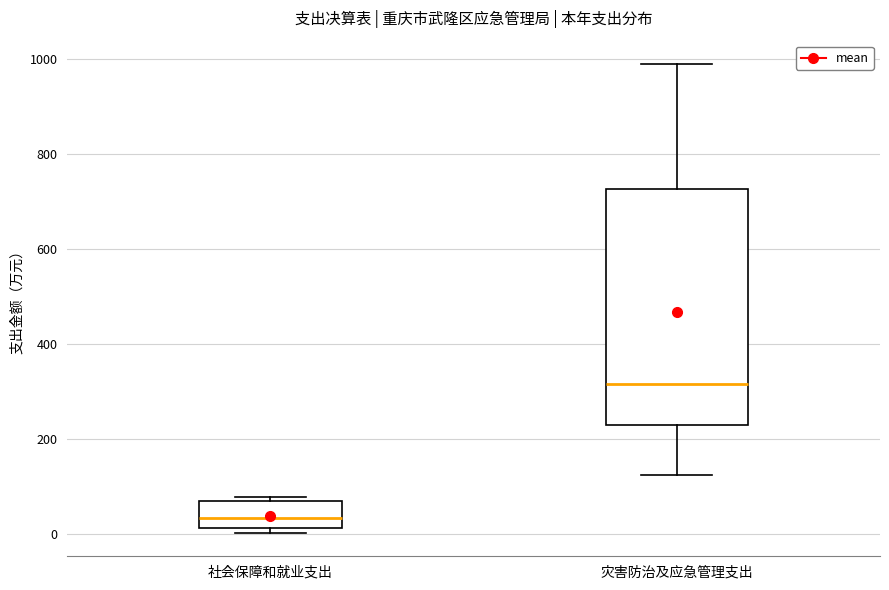

Which box's median line is the highest?

灾害防治及应急管理支出